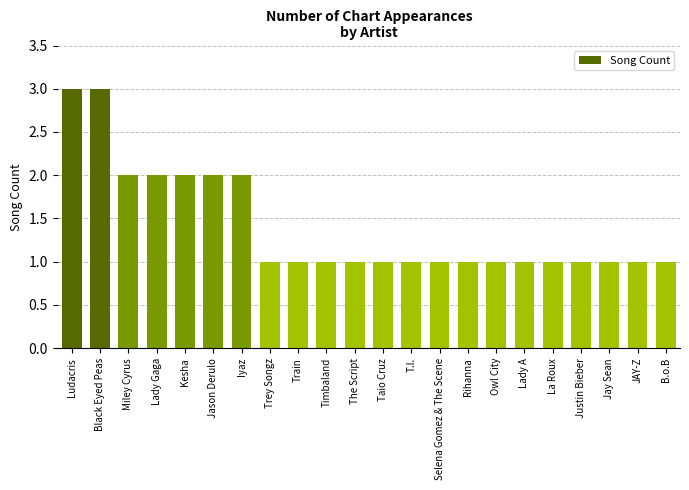

True or false: the data shows 3 at Iyaz.

False